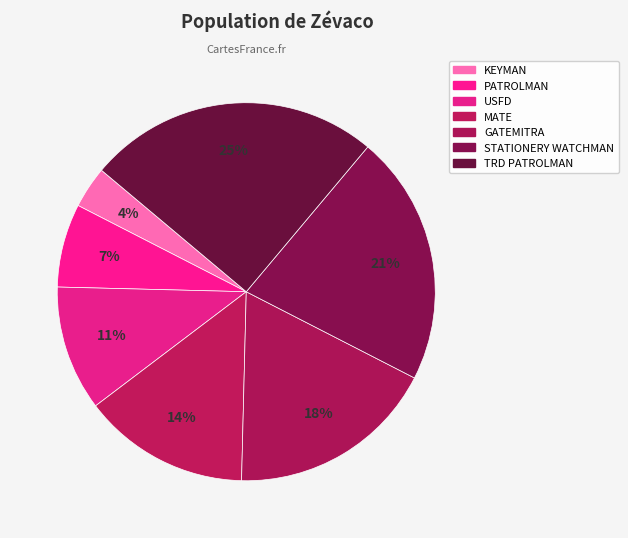

Is there a majority slice in this chart?

No